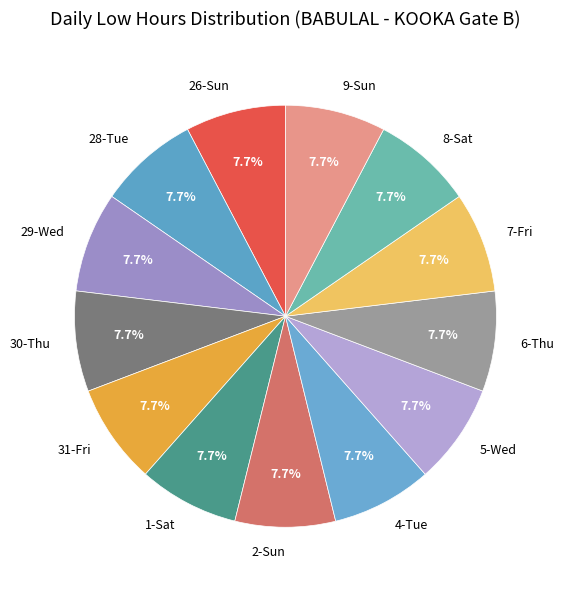

What percentage is NOT represented by 28-Tue?

92.3%